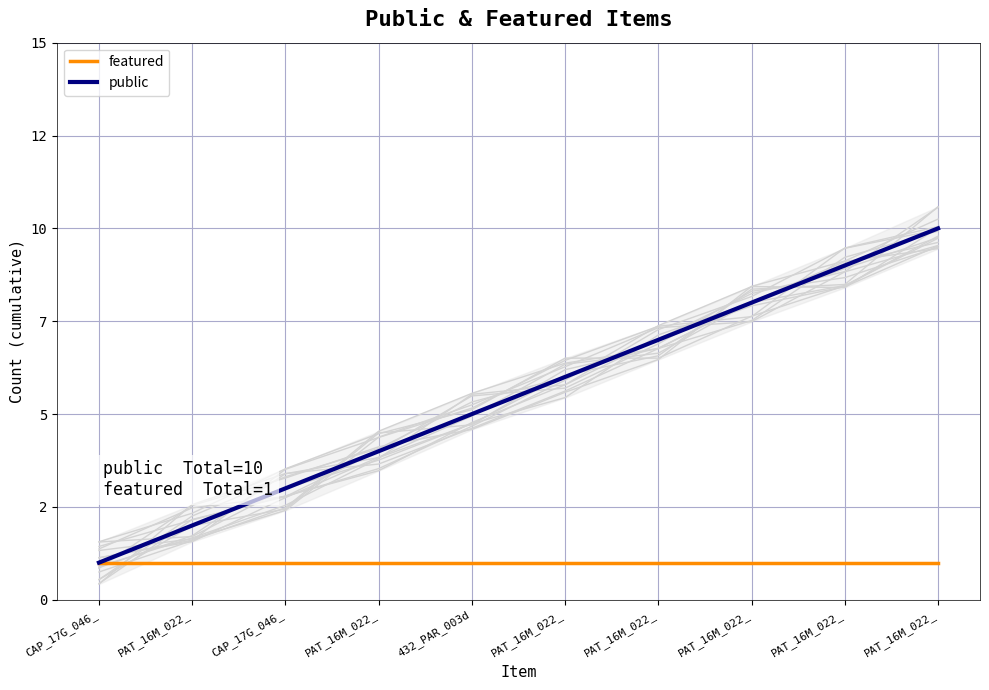

What is the average value of the featured series?

1